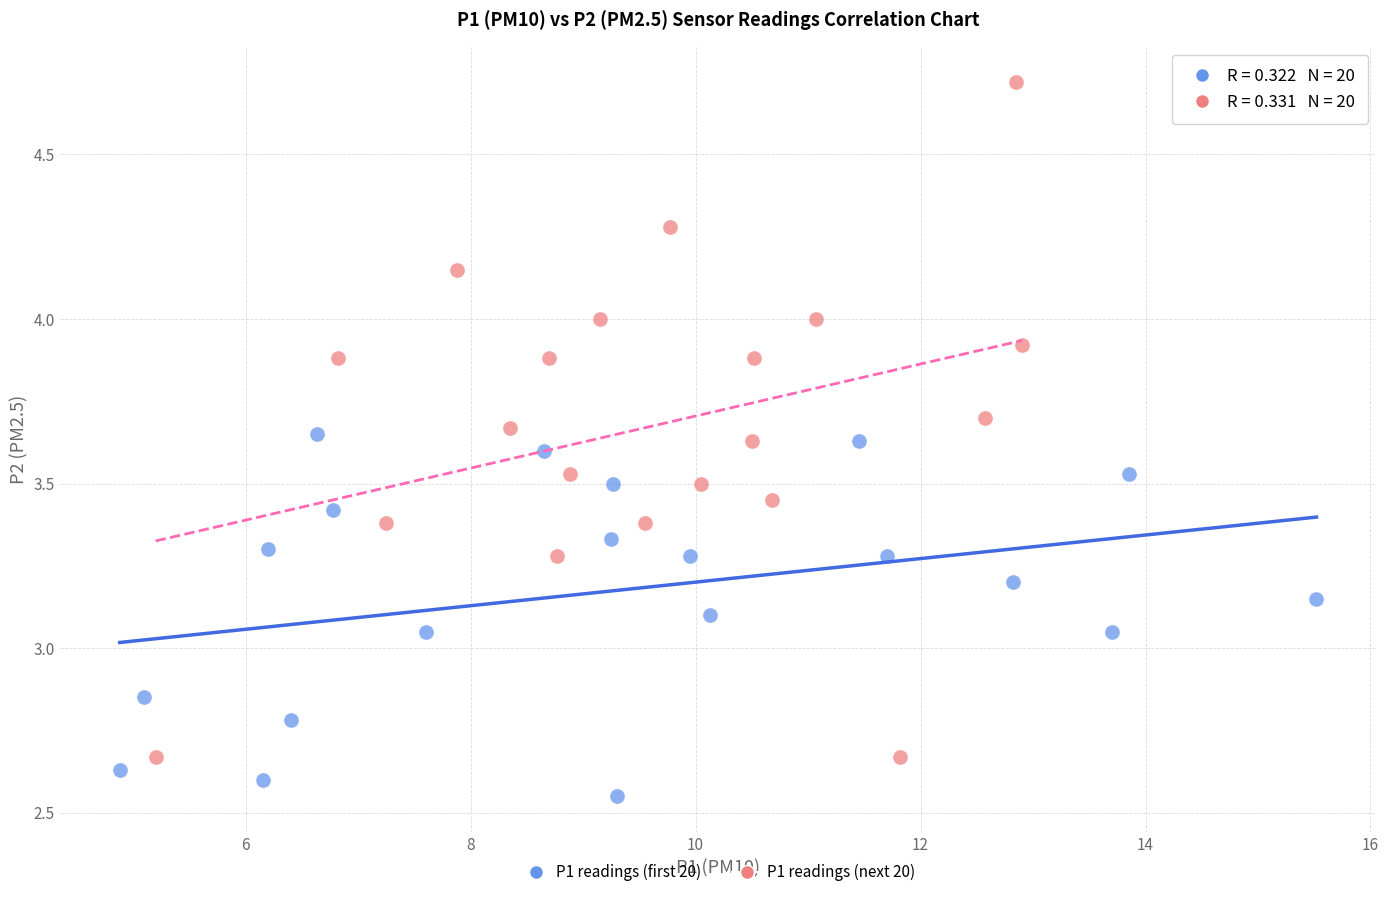

Which series has the largest Y range (max minus min)?

P1 readings (next 20)